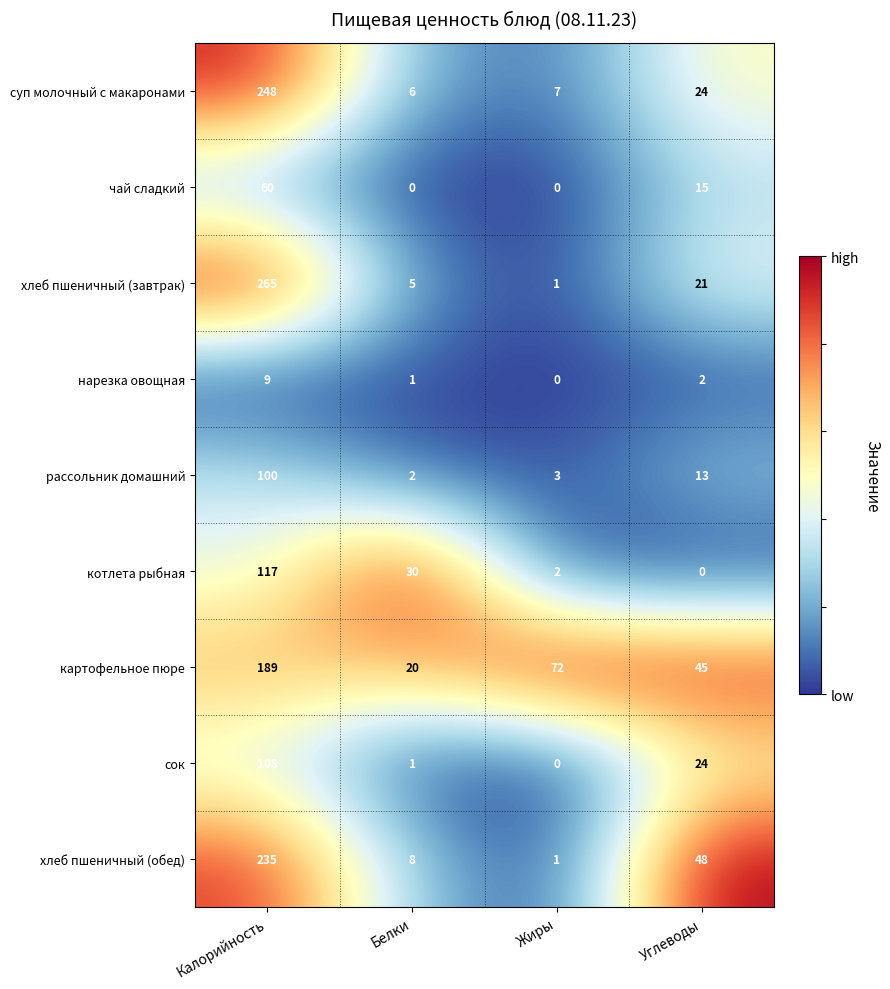

Where does the хлеб пшеничный (обед) series first go above 48?

Калорийность